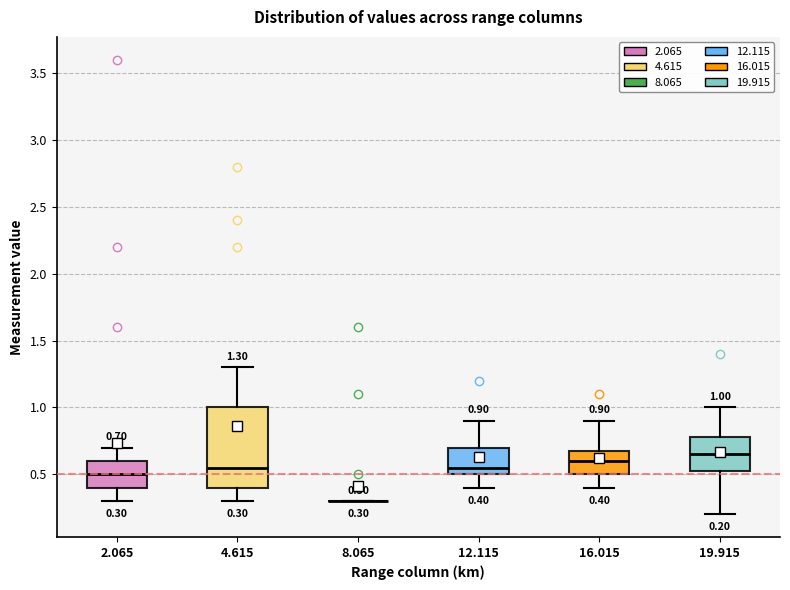

Comparing the boxes themselves (not the whiskers), which one is the tallest?

4.615